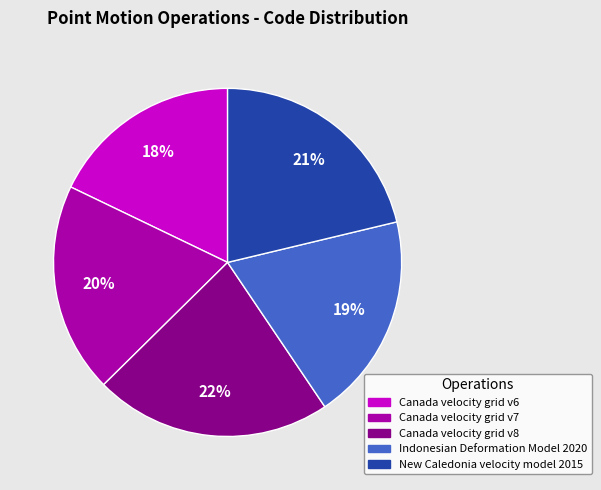

Is the sum of Indonesian Deformation Model 2020 and New Caledonia velocity model 2015 greater than half?

No